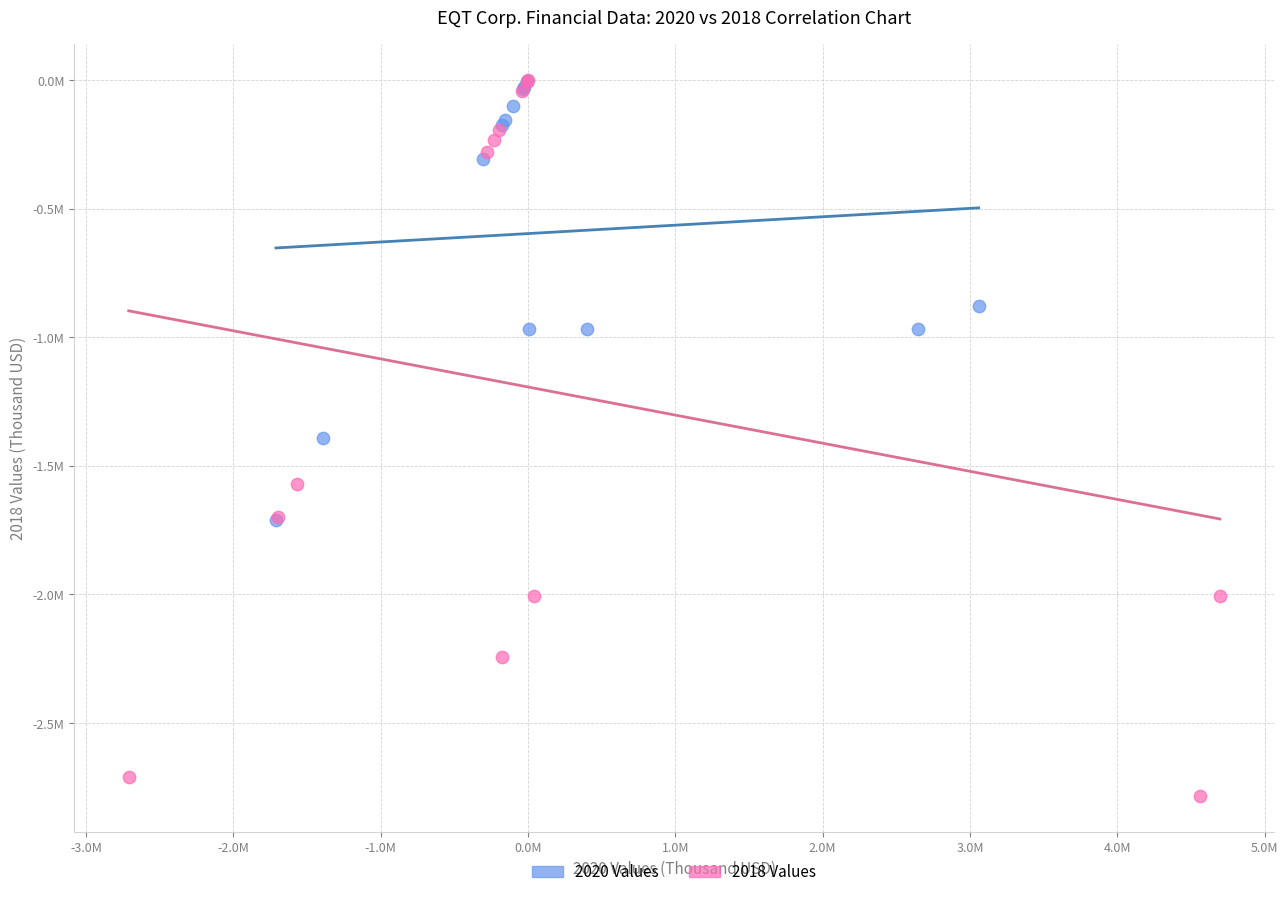

What are all the series names shown in the legend?

2020 Values, 2018 Values